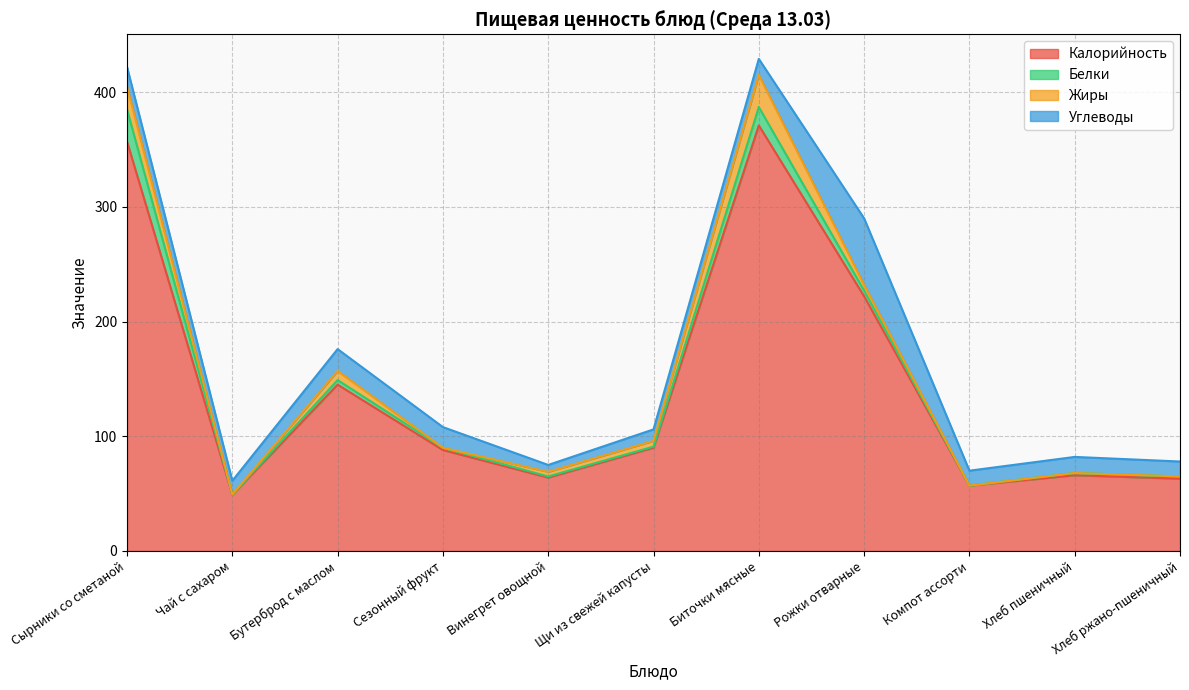

Where does the Жиры series first go above 4?

Сырники со сметаной